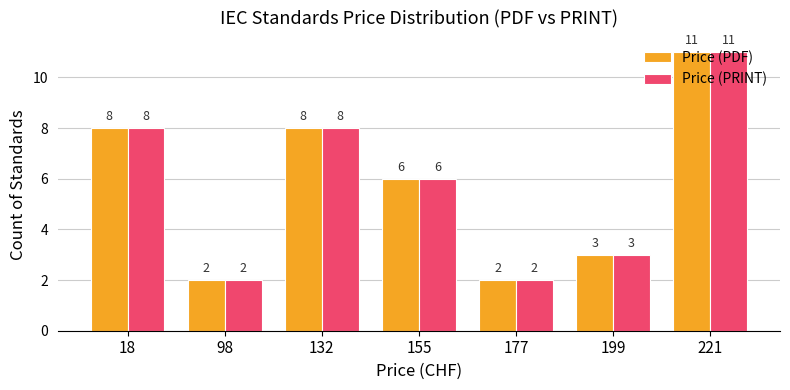

The value of Price (PDF) at 177 is 3. True or false?

False